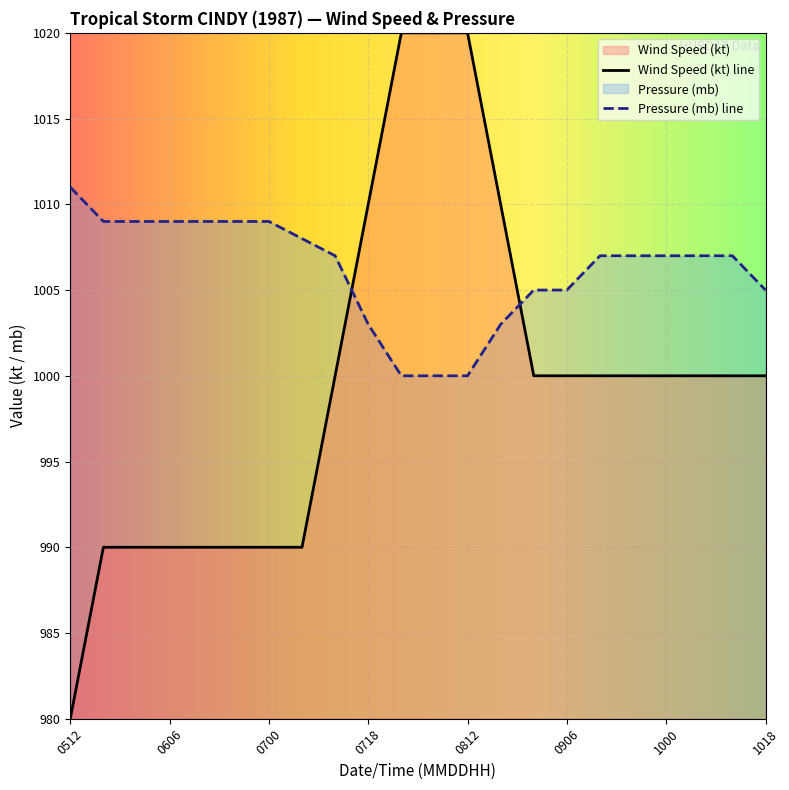

Which series has the largest total across all categories?

Pressure (mb) line